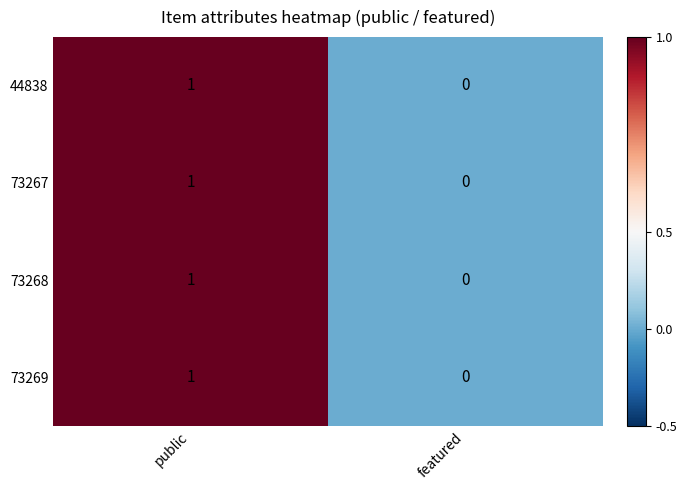

Where is 44838 nearest to the value 0?

featured